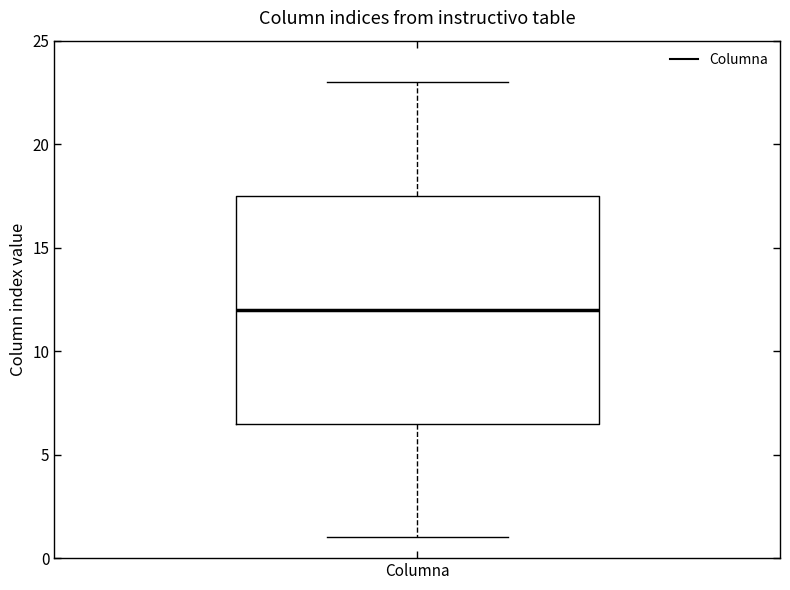

Read this box plot against the y-axis: the position of the median line, the range covered by the box, and the ends of both whiskers. The values are not printed on the chart, so give them approximately, as read against the axis.

median 12.0, box 6.5 to 17.5, whiskers 1.0 to 23.0